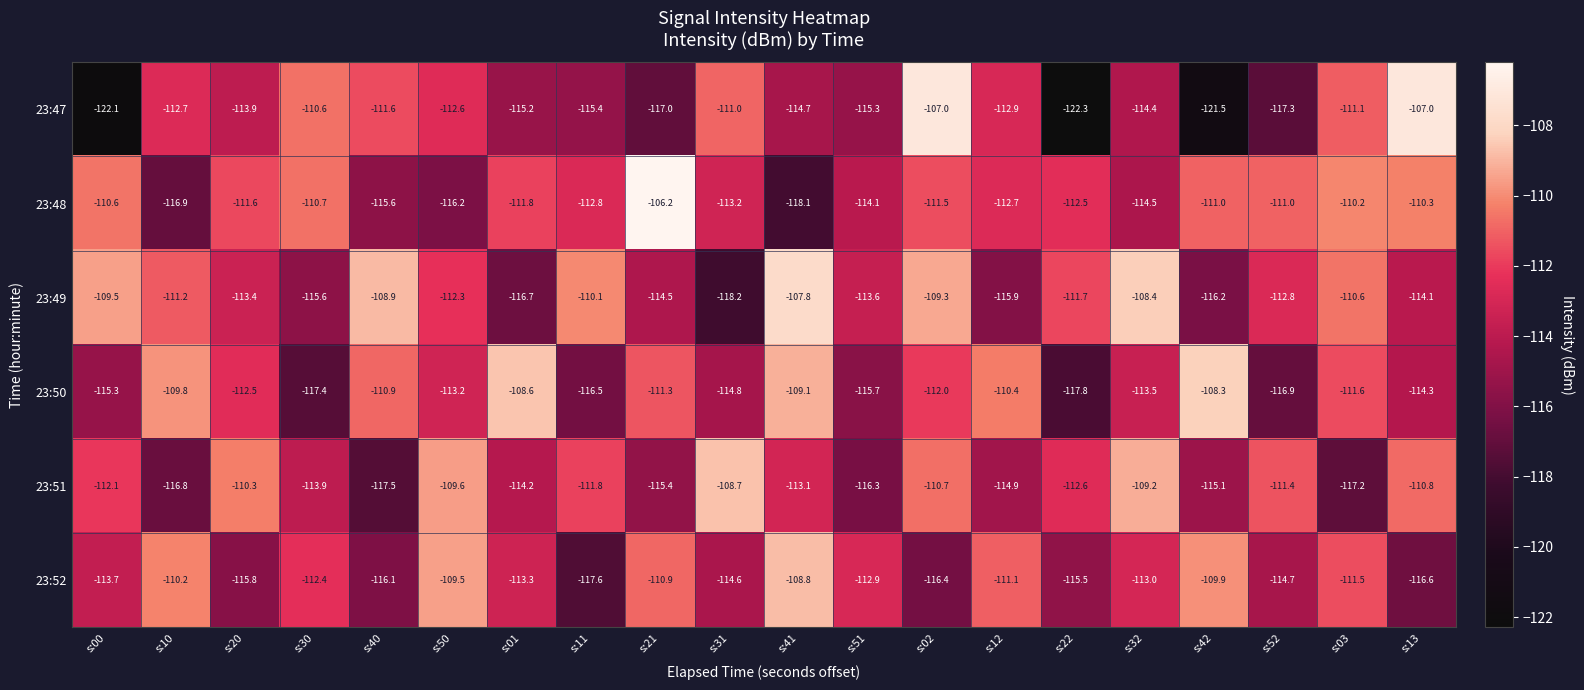

What is the total value across all series at s:22?

-692.4